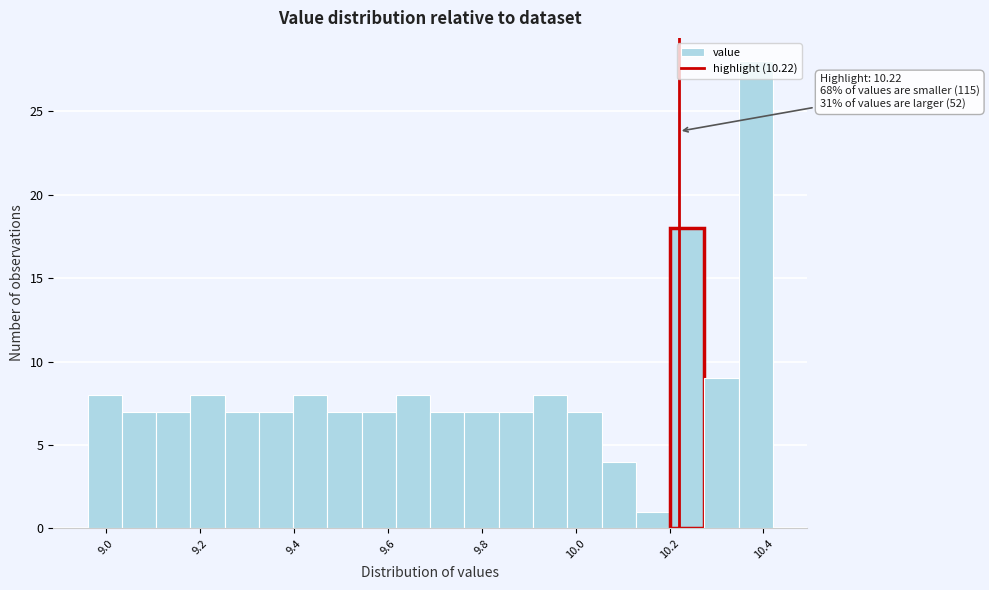

Around what value on the x-axis is the tallest bar? Give the approximate position of its centre, as read against the axis.

10.38